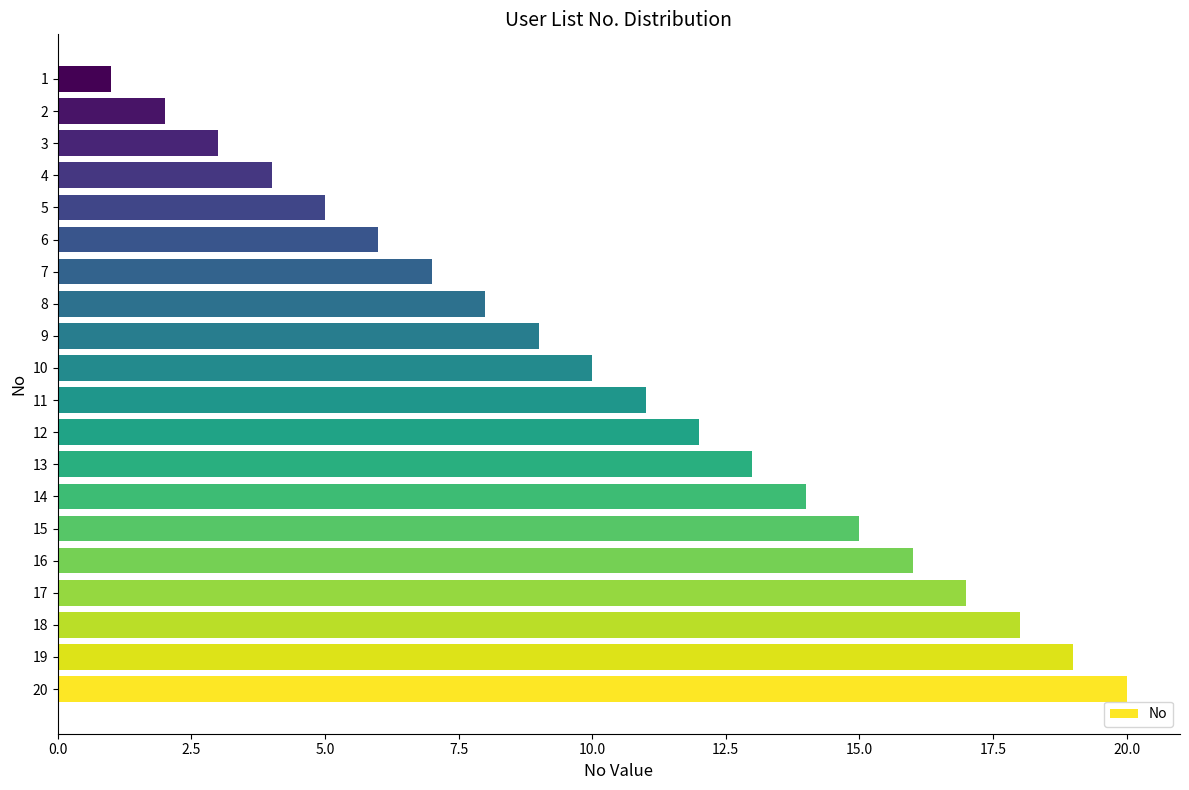

Approximately how many times larger is the value at 18 compared to 11?

1.6